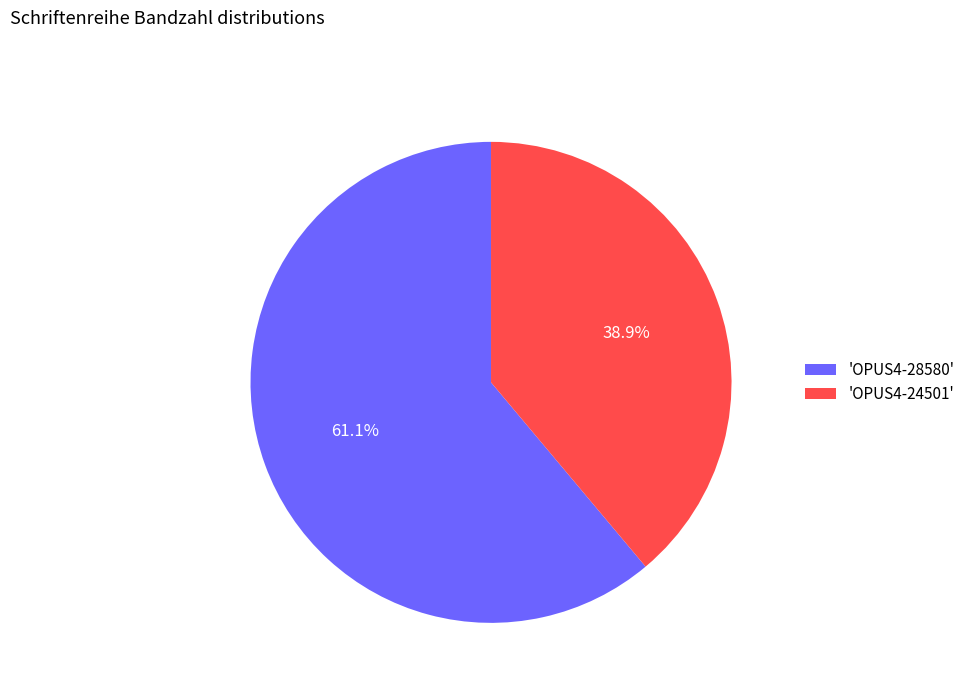

Rank the categories by value from lowest to highest.

'OPUS4-24501', 'OPUS4-28580'